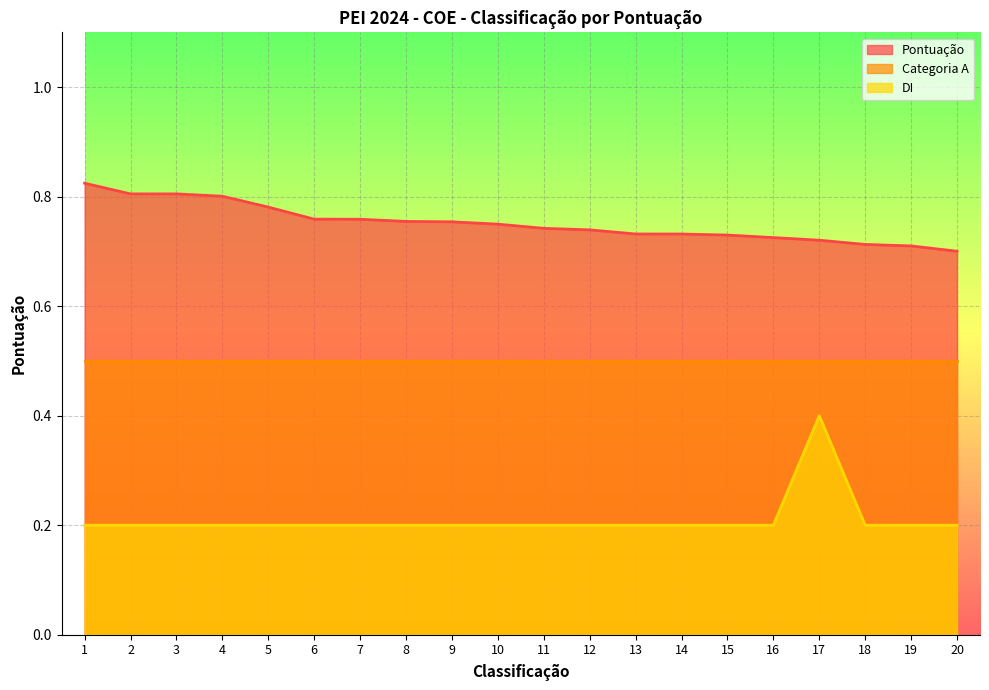

What is the smallest value displayed?

0.2